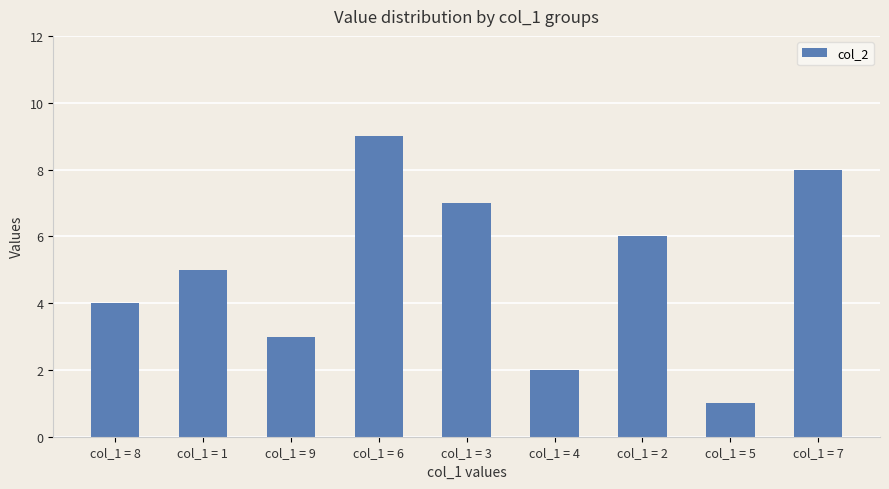

Reading left to right, extract all data points from this chart.

4	5	3	9	7	2	6	1	8